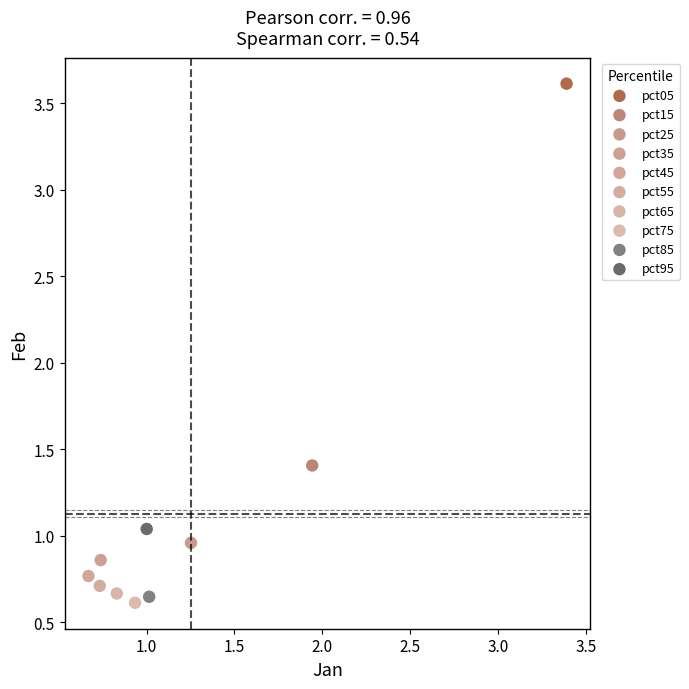

What are all the series names shown in the legend?

pct05, pct15, pct25, pct35, pct45, pct55, pct65, pct75, pct85, pct95